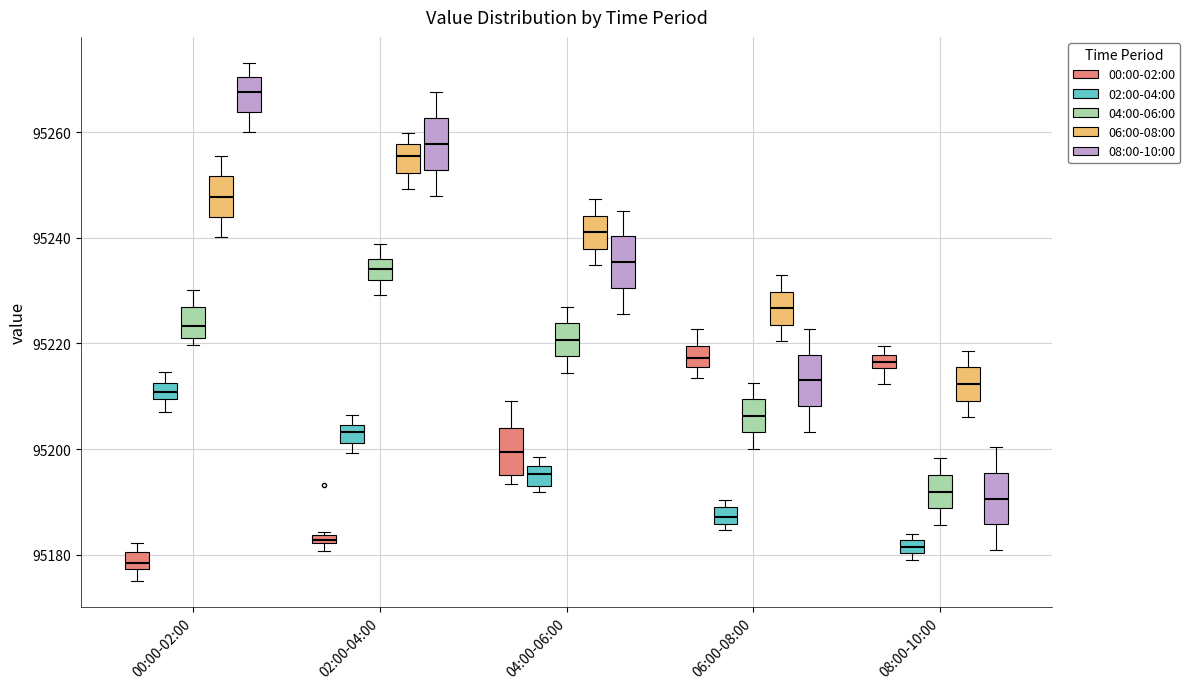

Where does the lower whisker of the box for 02:00-04:00 (04:00-06:00) end on the y-axis? The values are not printed on the chart, so give them approximately, as read against the axis.

95230